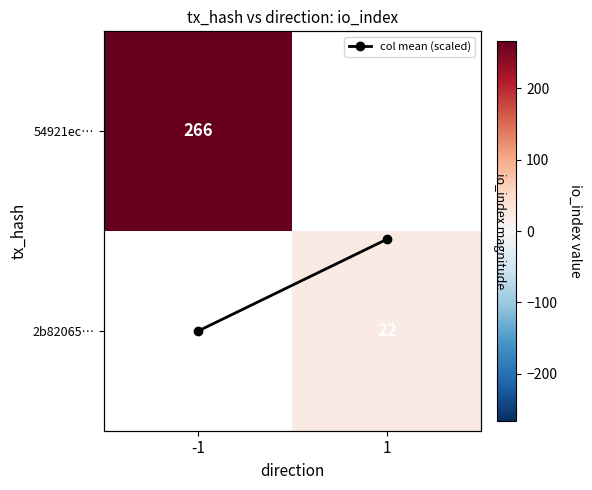

The 54921ec… series shows 266.0 at -1. True or false?

True